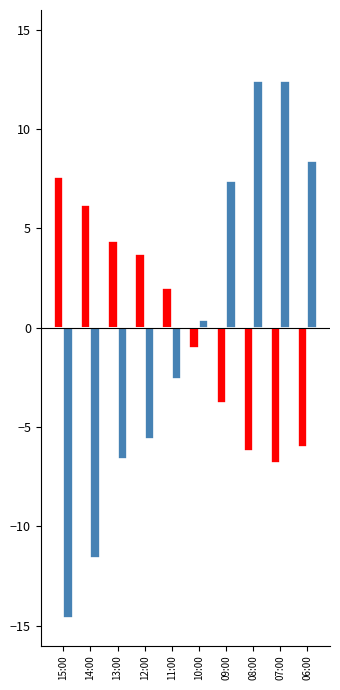

Which series has the largest total across all categories?

Temperature